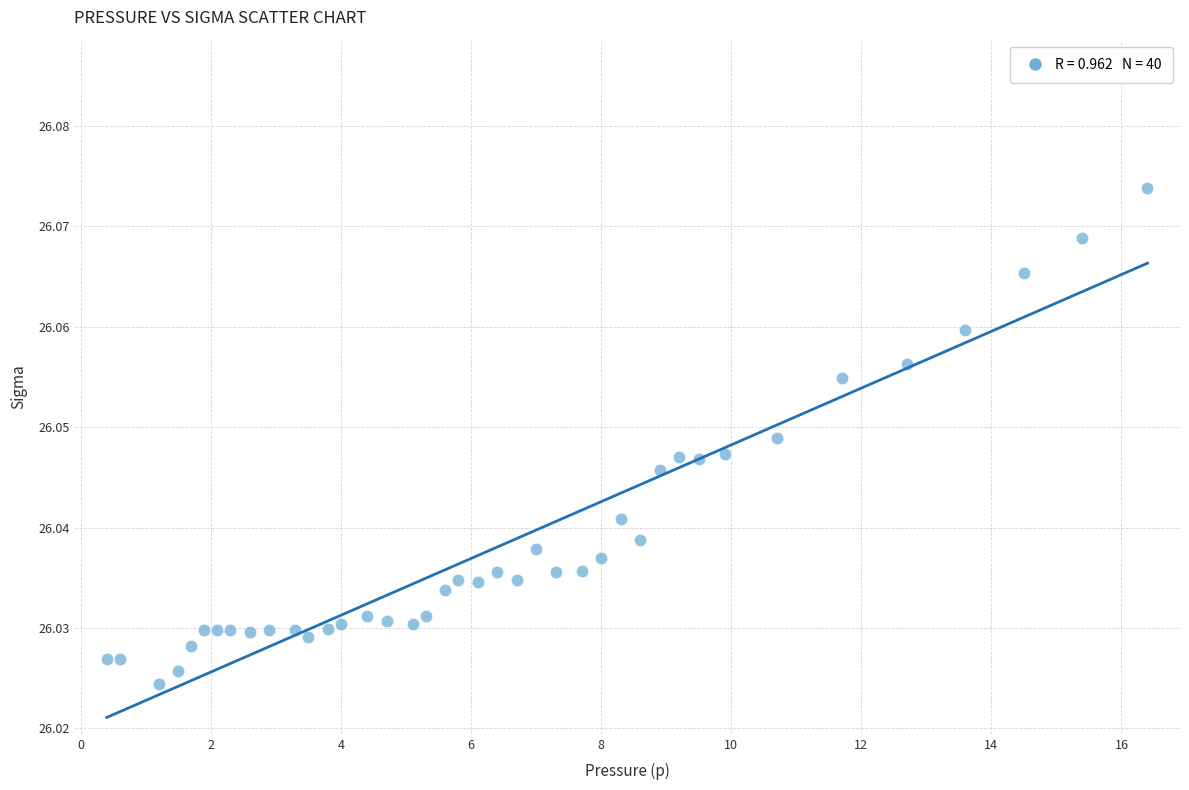

What is the range of X values (max minus min)?

16.0